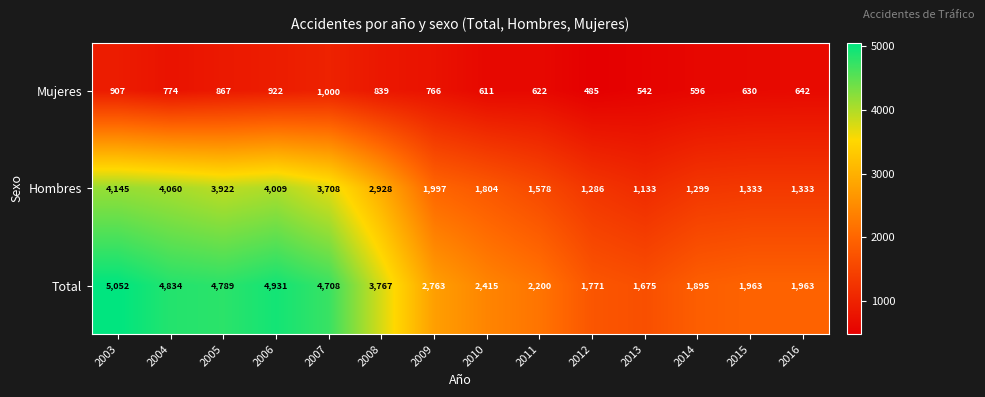

What is the sum of the Mujeres values at 2010 and 2013?

1153